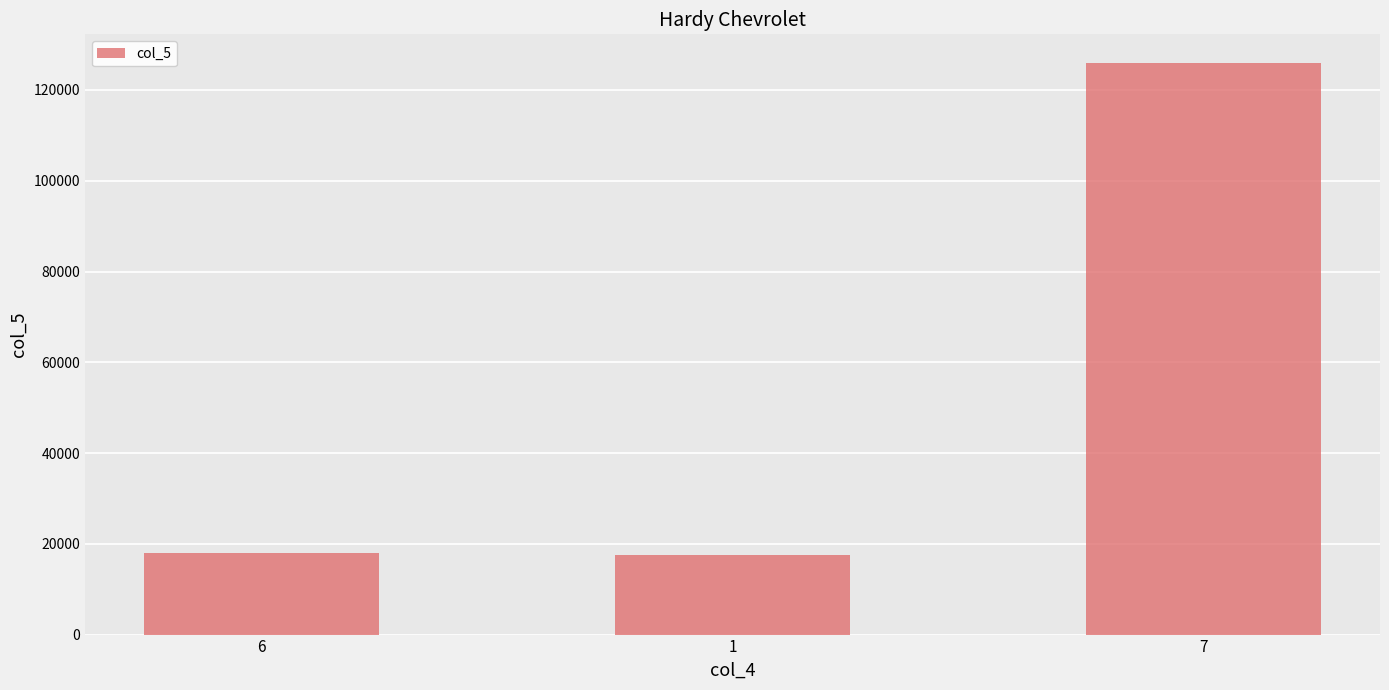

At which category does the chart reach its peak across all series?

7